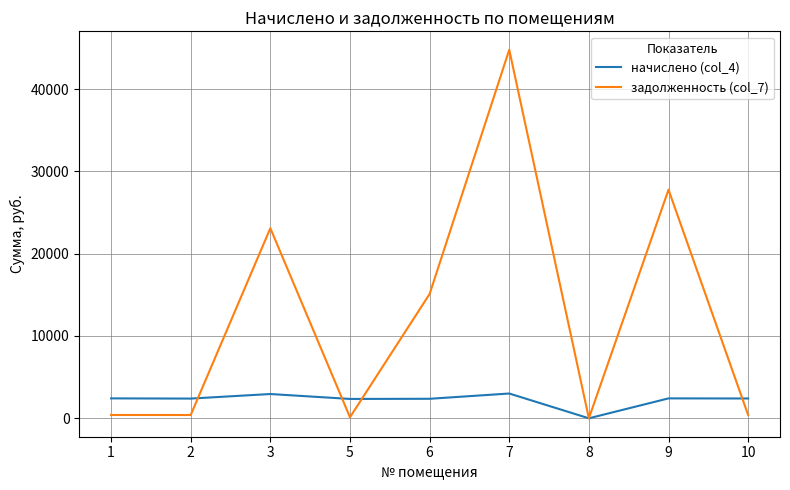

Which series has the largest range (max minus min)?

задолженность (col_7)